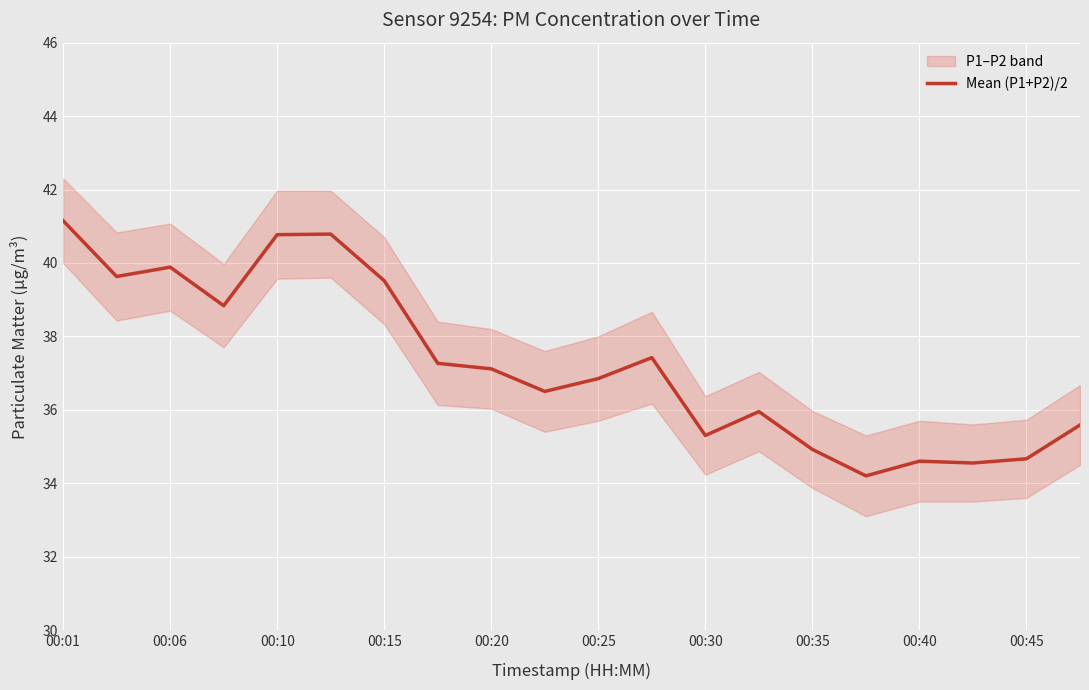

What is the lowest value of the Mean (P1+P2)/2 series?

34.2